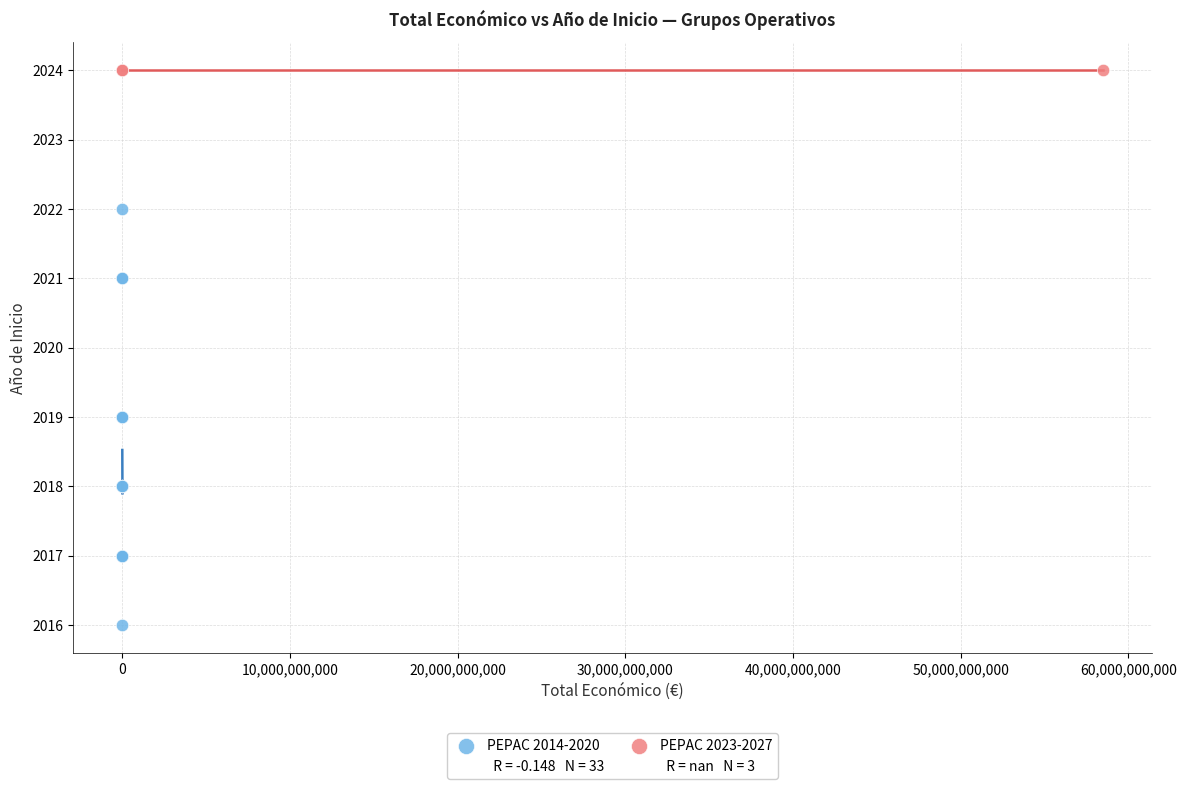

Which series reaches the minimum Y coordinate?

PEPAC 2014-2020